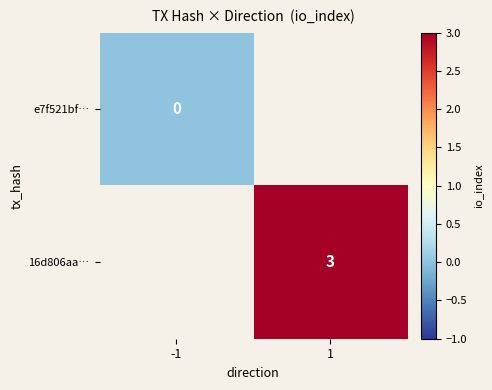

The 16d806aa… series shows 3 at 1. True or false?

True